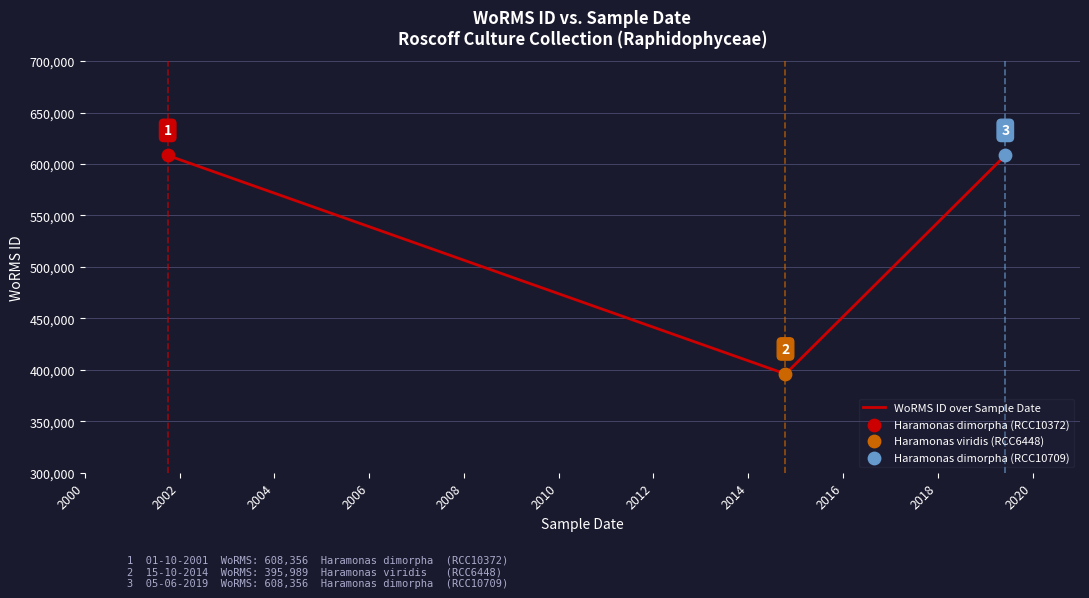

What is the smallest value displayed?

395989